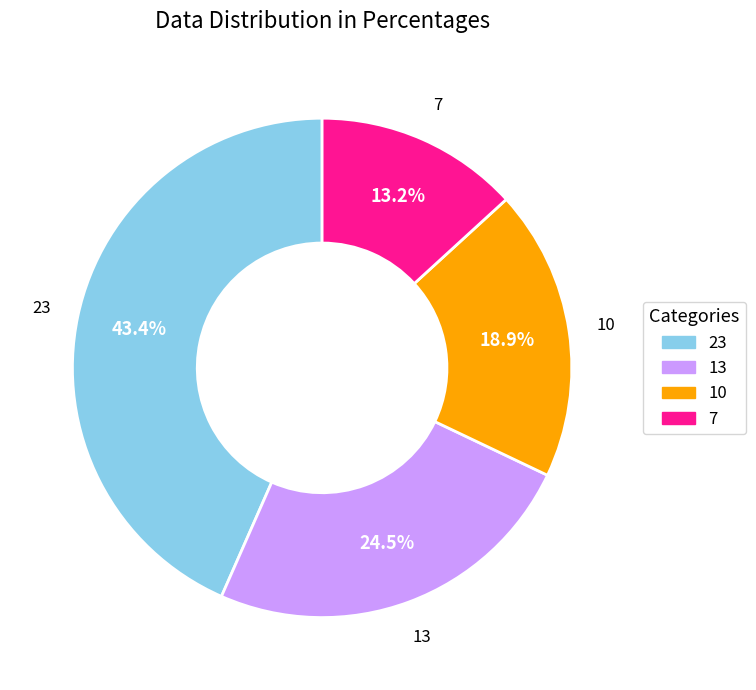

Count the number of slices in the pie.

4